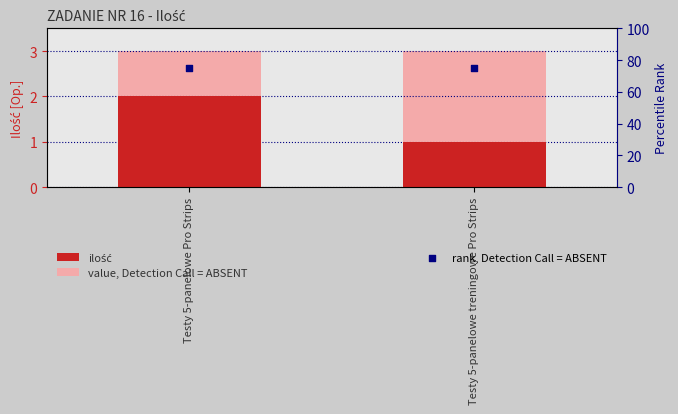

What is the total value across all series at Testy 5-panelowe Pro Strips?

80